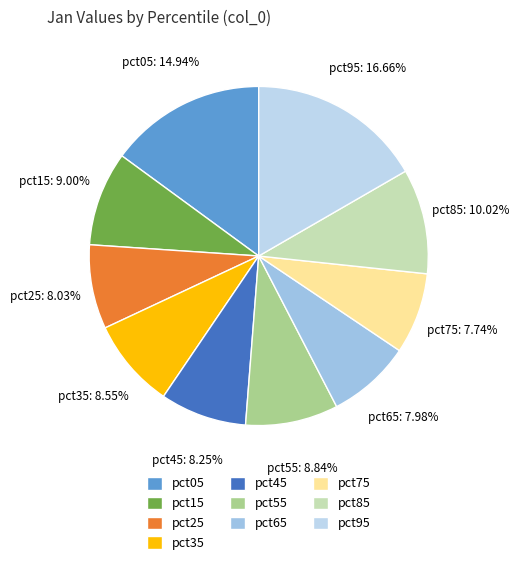

What portion of the pie excludes pct25?

92.0%